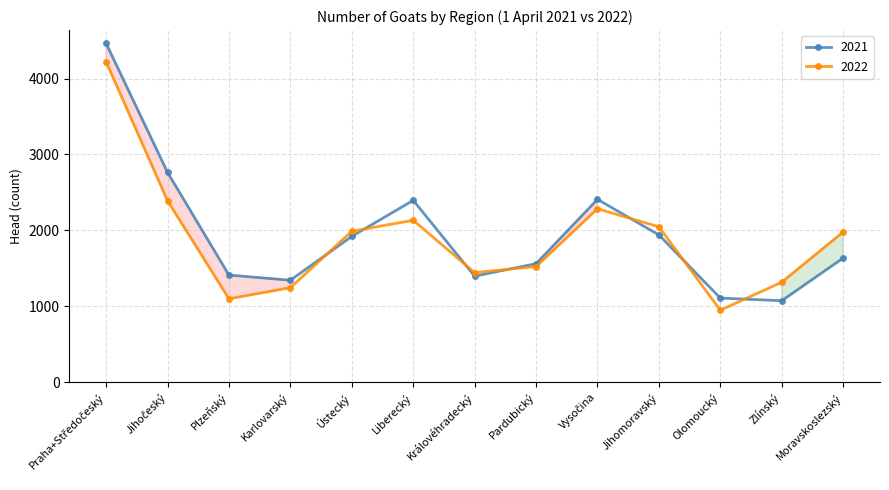

True or false: 2021 has a value of 2477 at Pardubický.

False